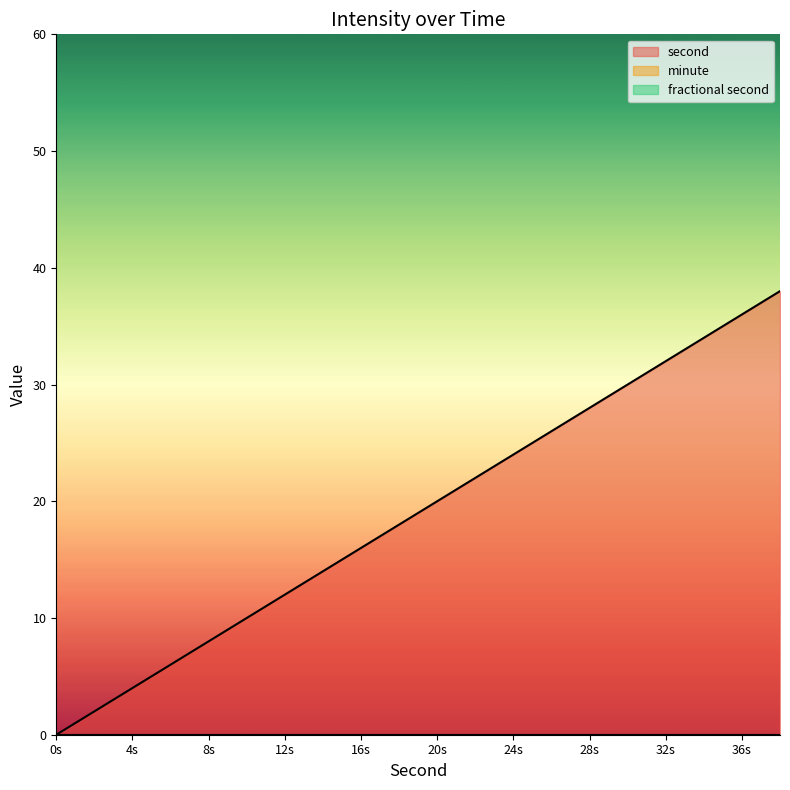

At which category does the chart reach its peak across all series?

38